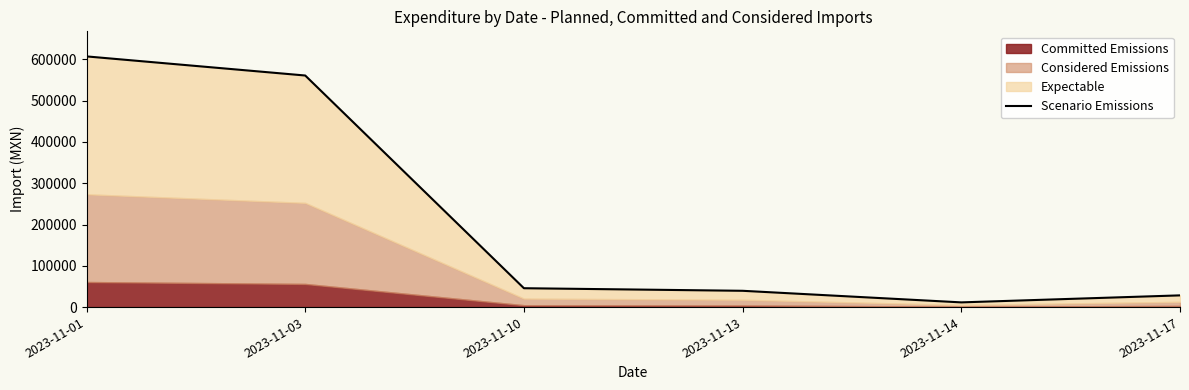

Rank the categories by value from lowest to highest.

2023-11-14, 2023-11-17, 2023-11-13, 2023-11-10, 2023-11-03, 2023-11-01